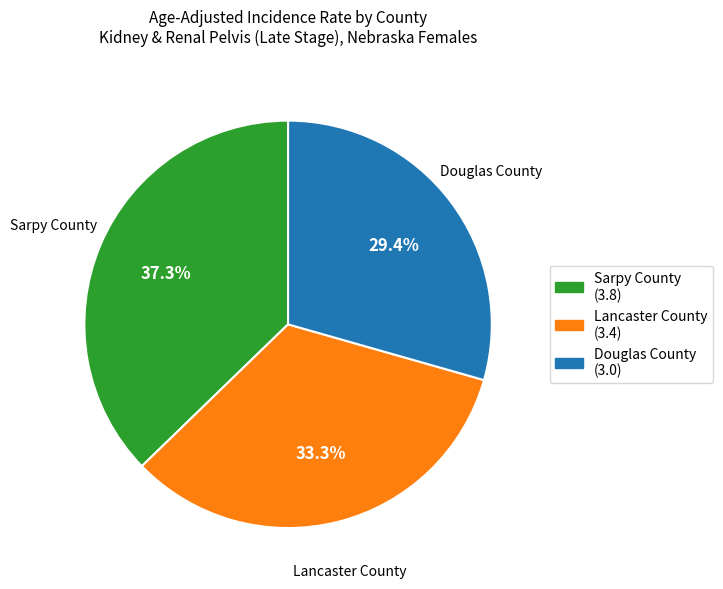

How much of the chart is everything except Sarpy County?

62.7%